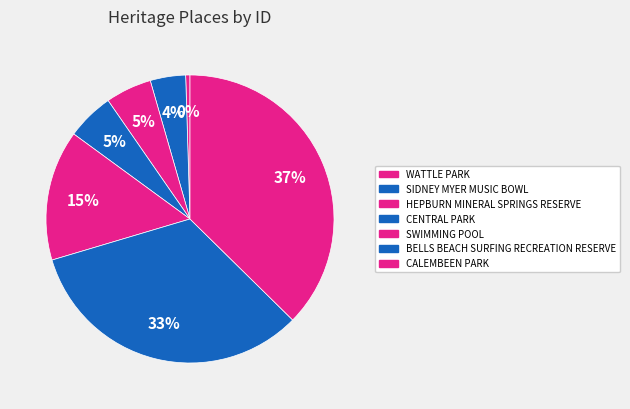

Count the number of slices in the pie.

7